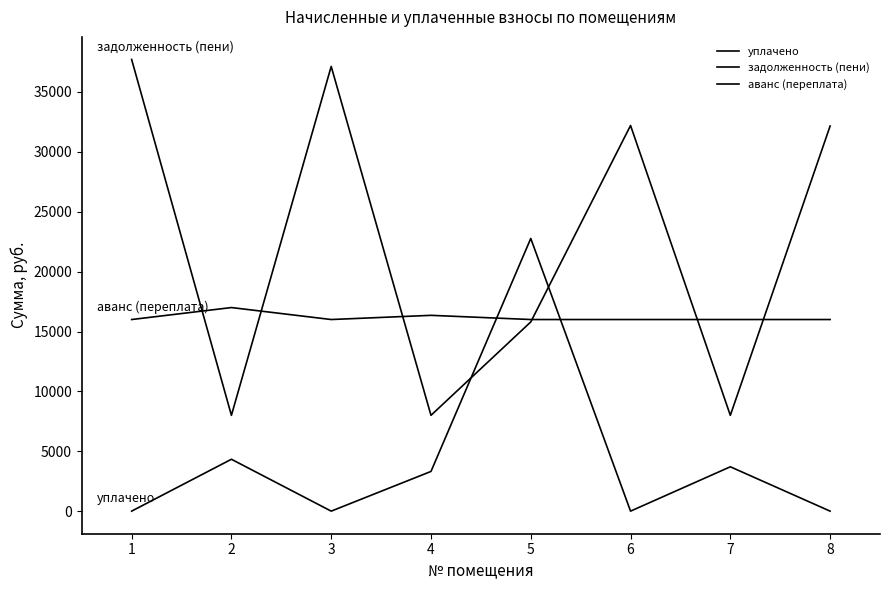

At 2, list the series in order from smallest to largest.

уплачено, задолженность (пени), аванс (переплата)